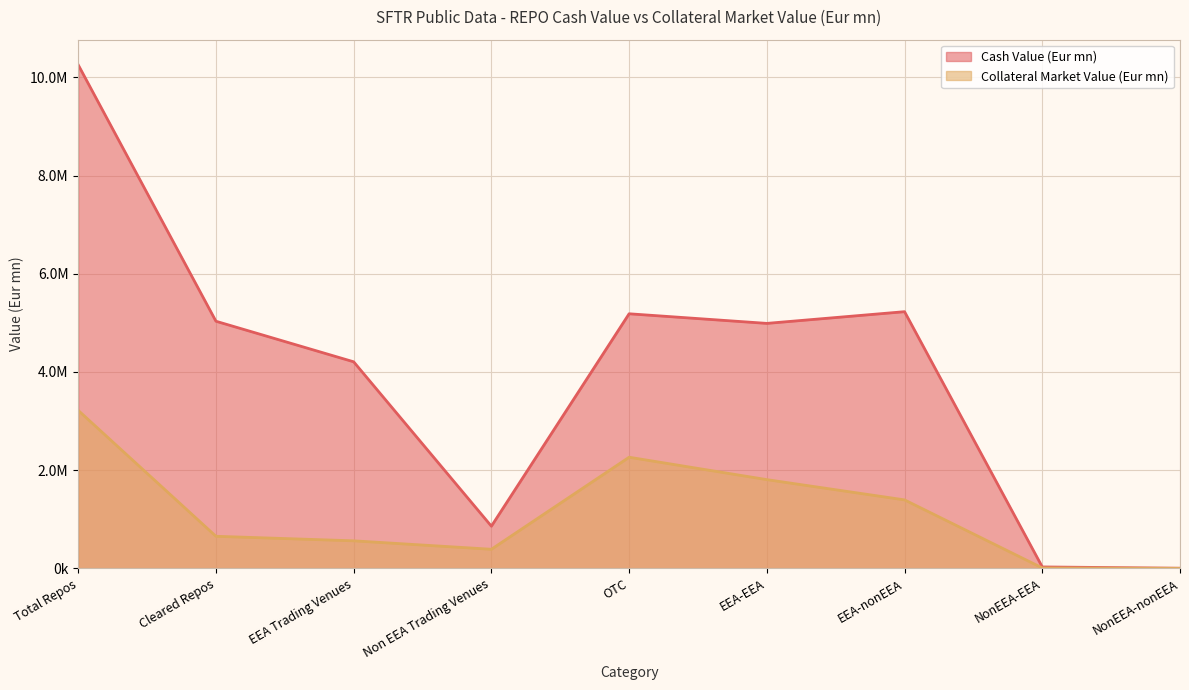

True or false: Collateral Market Value (Eur mn) has a value of 655187.4 at Cleared Repos.

True